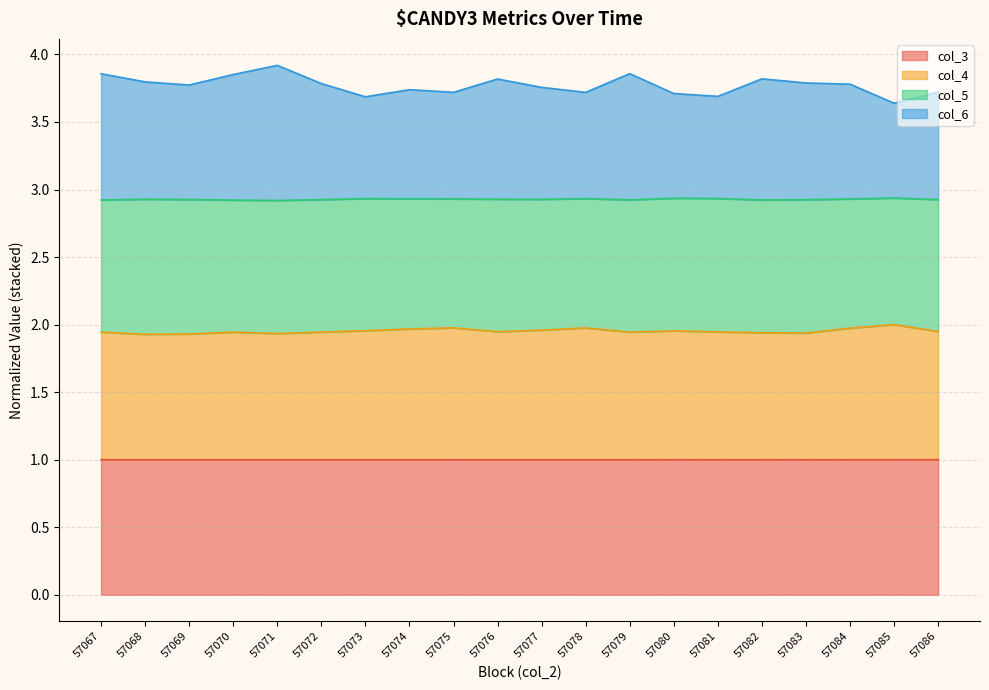

Count the number of categories in the chart.

20